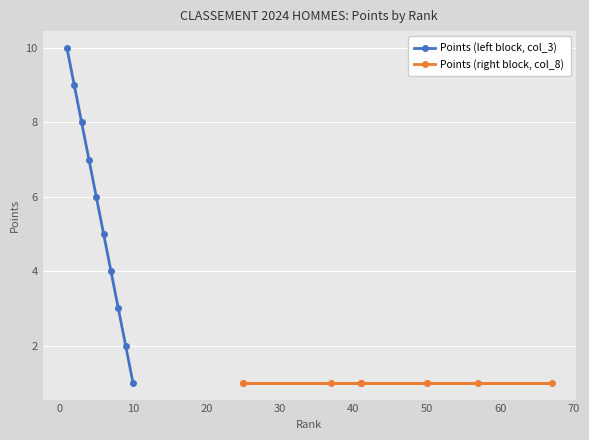

What is the value of the Points (right block, col_8) point at the 4th from the left?

1